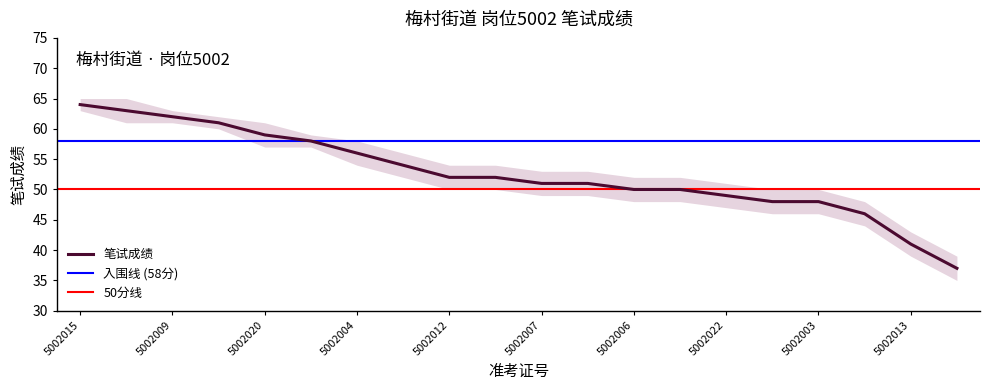

List the labels in order of value, smallest first.

5002018, 5002013, 5002010, 5002001, 5002003, 5002022, 5002006, 5002019, 5002007, 5002017, 5002012, 5002023, 5002005, 5002004, 5002016, 5002020, 5002008, 5002009, 5002014, 5002015